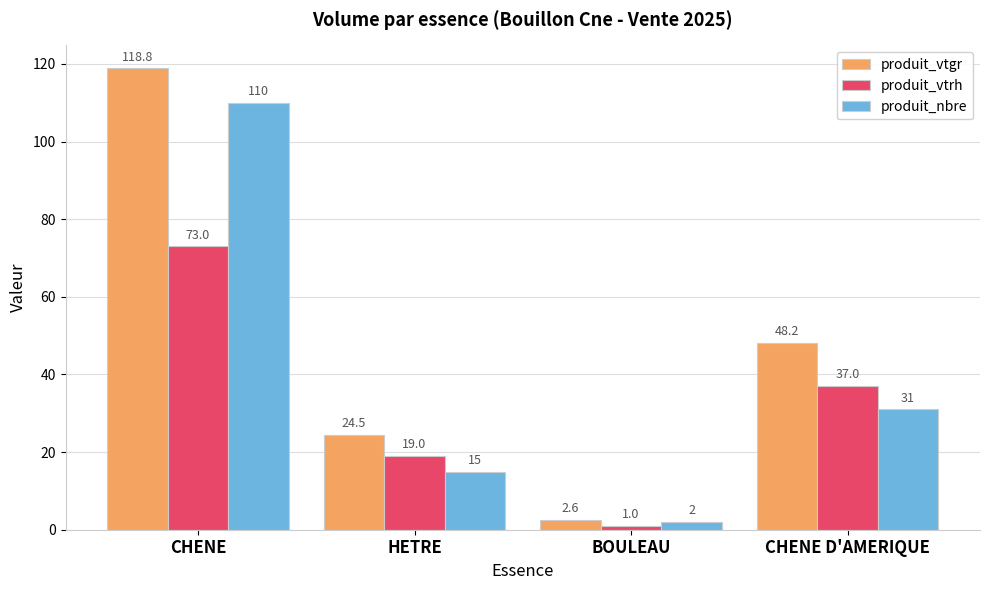

At how many categories does at least one series exceed 14?

3